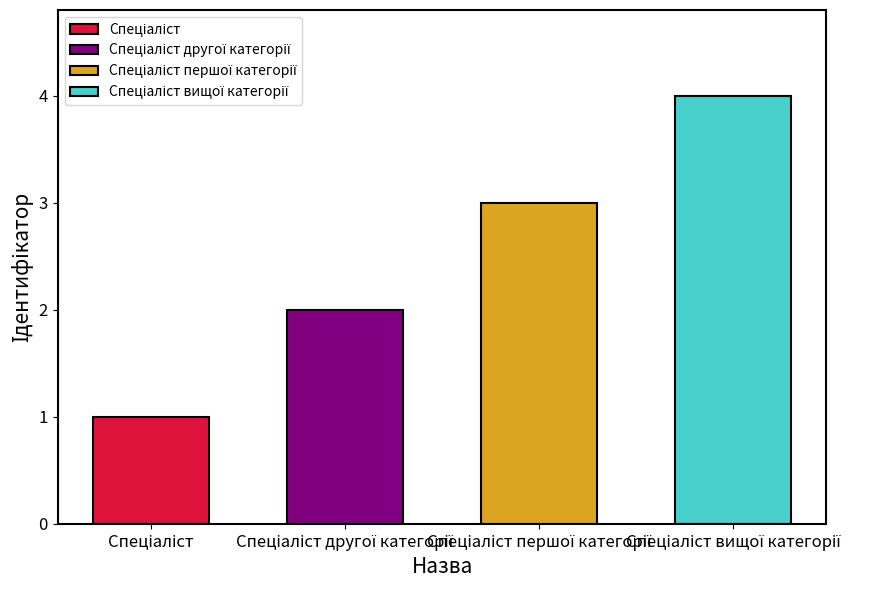

What is the difference between the maximum and minimum values?

3